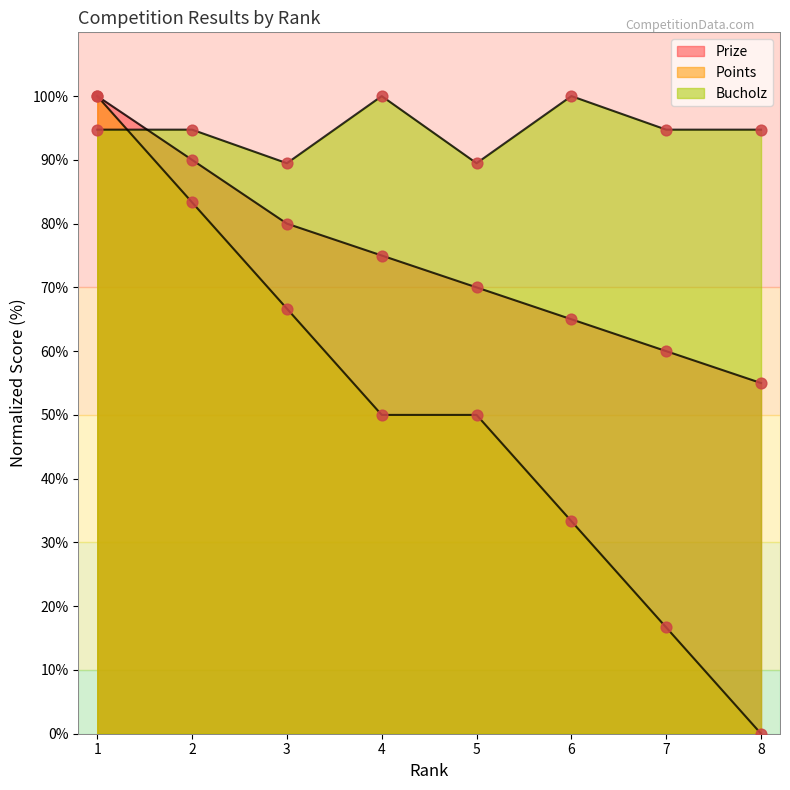

Is the value of Bucholz at 5 greater than the value of Points at 1?

No